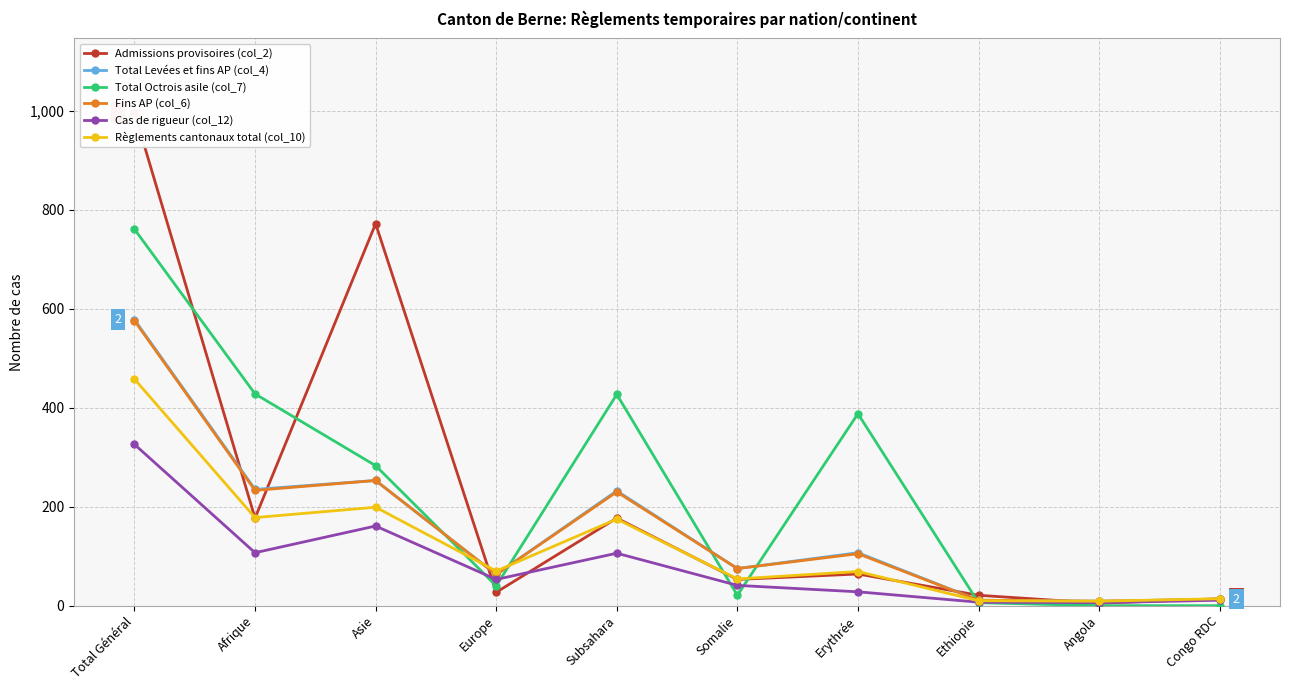

What is the value of the Admissions provisoires (col_2) point at the 9th from the left?

5